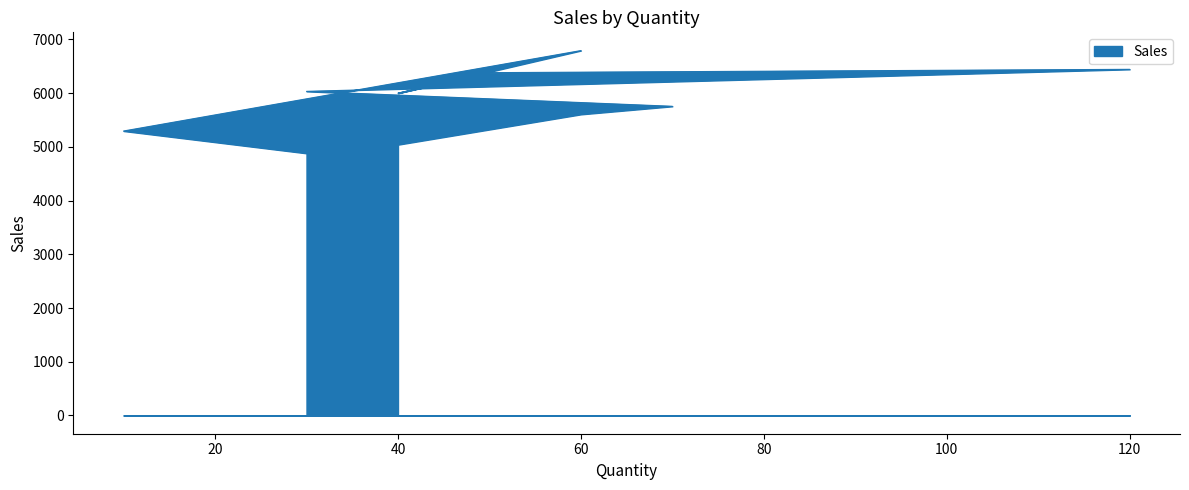

Reading left to right, transcribe all the data shown in this chart.

40=5040	60=5604	70=5754	30=6032	120=6442	50=6380	40=5998	60=6791	10=5294	30=4879